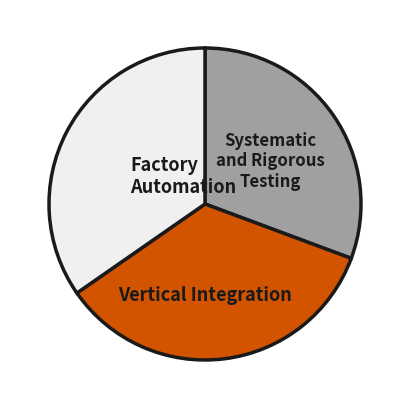

Is there a majority slice in this chart?

No